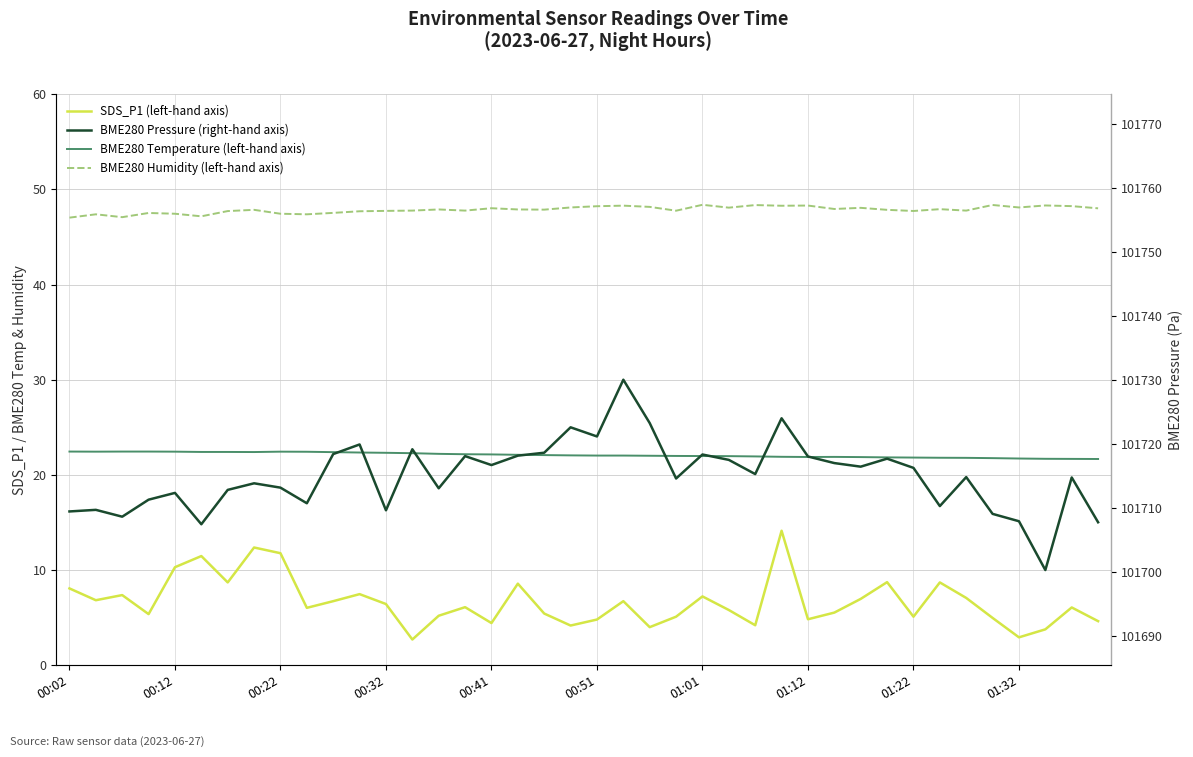

Which series changed the most between 12 and 33?

SDS_P1 (left-hand axis)